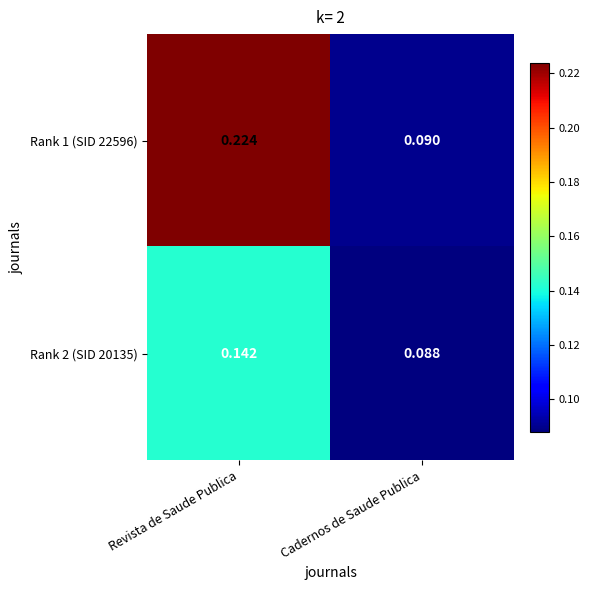

Is the value of Rank 2 (SID 20135) at Cadernos de Saude Publica greater than the value of Rank 1 (SID 22596) at Cadernos de Saude Publica?

No